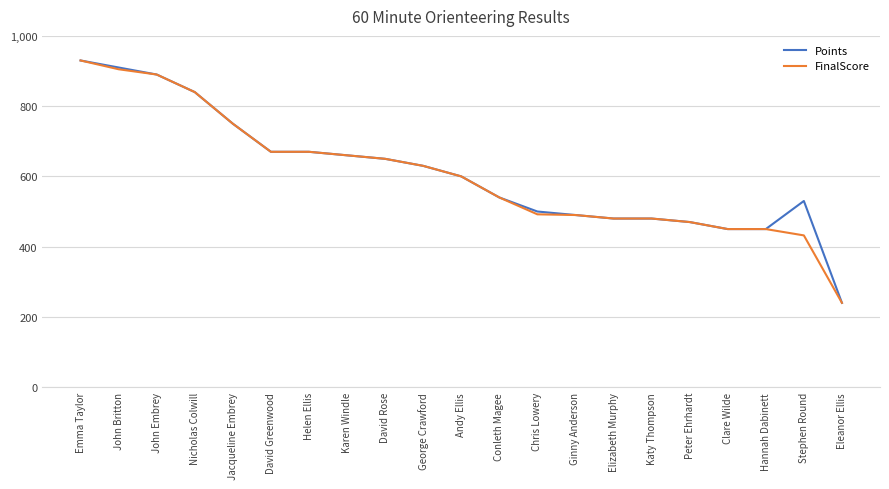

The FinalScore series shows 280 at Karen Windle. True or false?

False